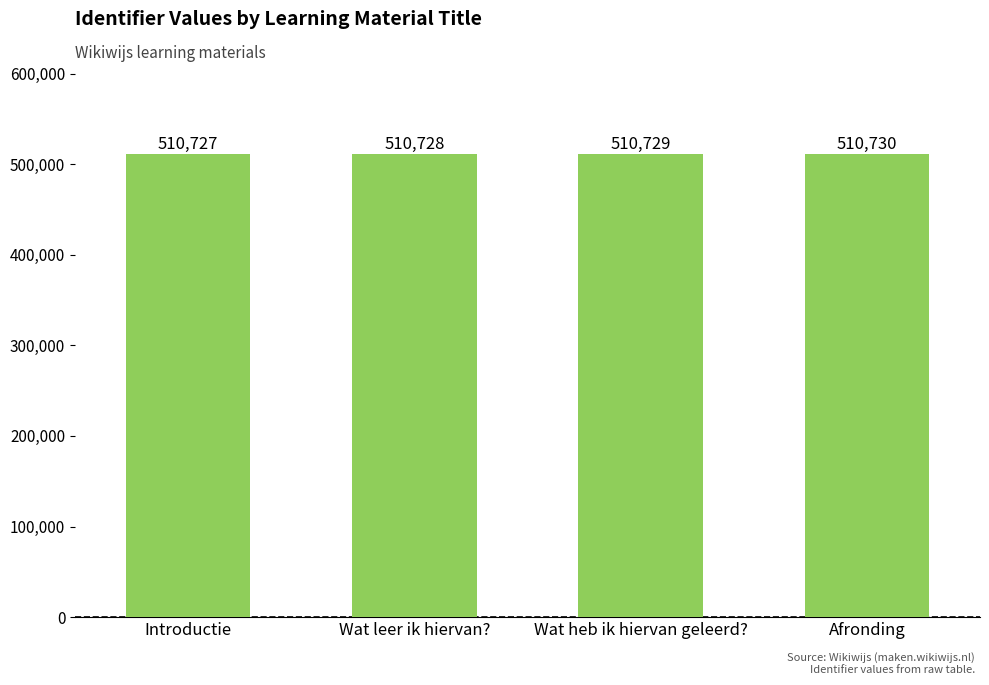

Read the value at Wat leer ik hiervan?.

510728